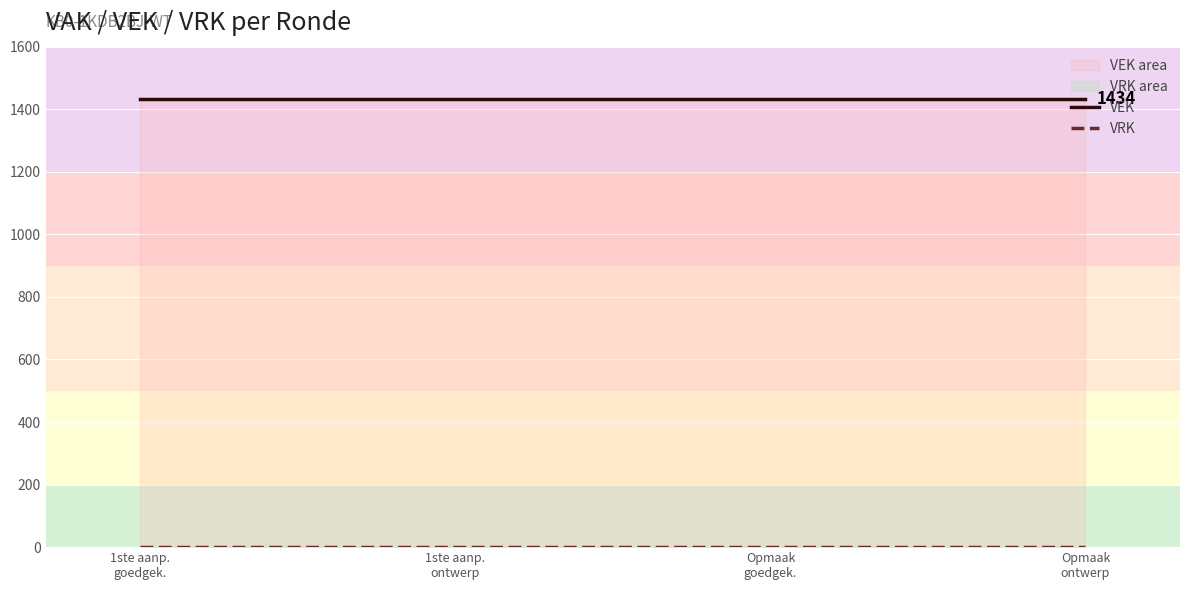

Which series has the largest total across all categories?

VEK